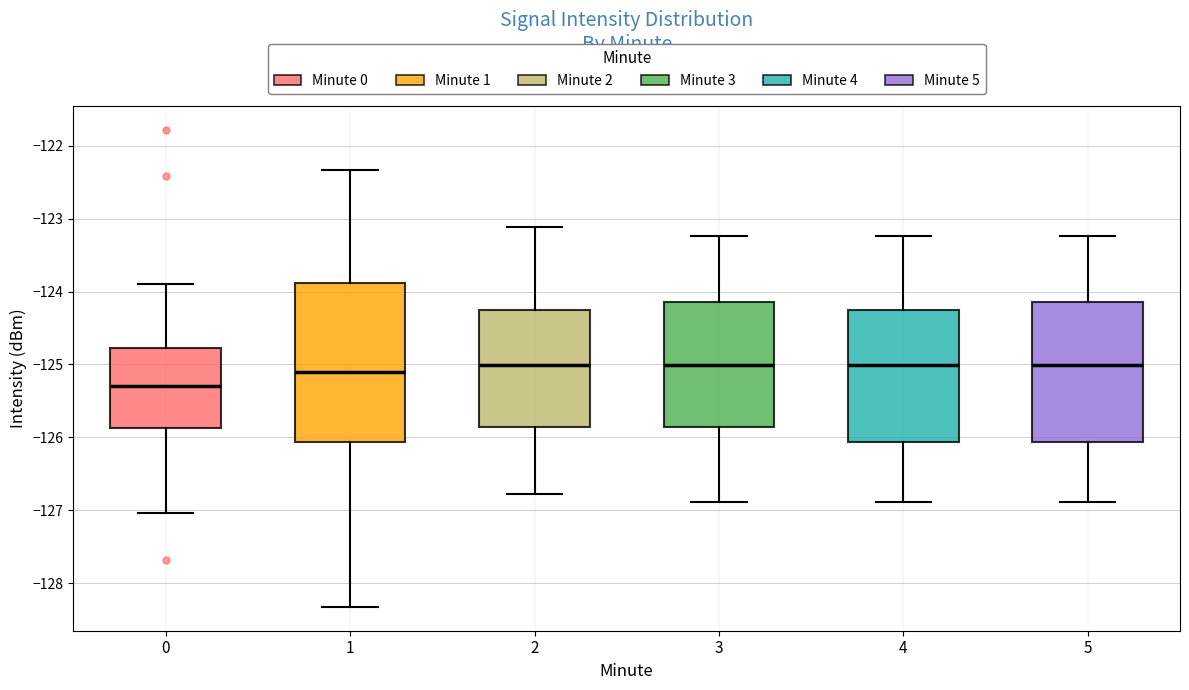

Reading left to right, read every box against the y-axis: the position of its median line, the range the box covers, and the ends of its whiskers. The values are not printed on the chart, so give them approximately, as read against the axis.

0: median -125.3, box -125.9 to -124.8, whiskers -127.0 to -123.9
1: median -125.1, box -126.1 to -123.9, whiskers -128.3 to -122.3
2: median -125.0, box -125.9 to -124.3, whiskers -126.8 to -123.1
3: median -125.0, box -125.9 to -124.1, whiskers -126.9 to -123.2
4: median -125.0, box -126.1 to -124.3, whiskers -126.9 to -123.2
5: median -125.0, box -126.1 to -124.1, whiskers -126.9 to -123.2